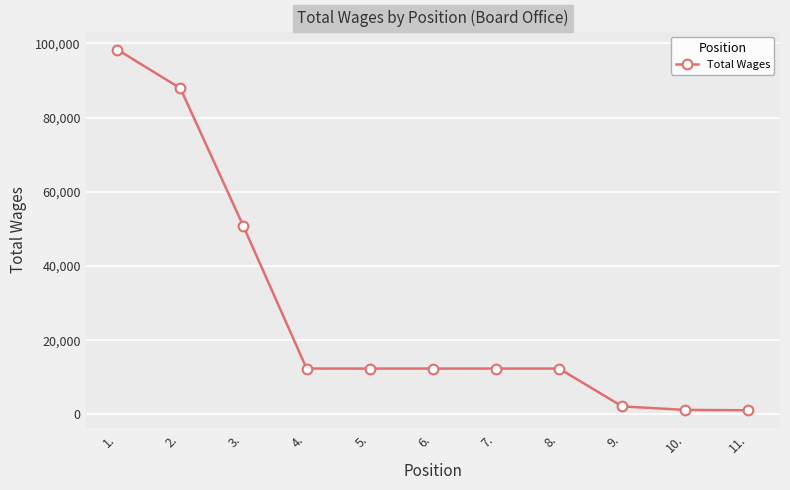

What position from the right is 3.?

9